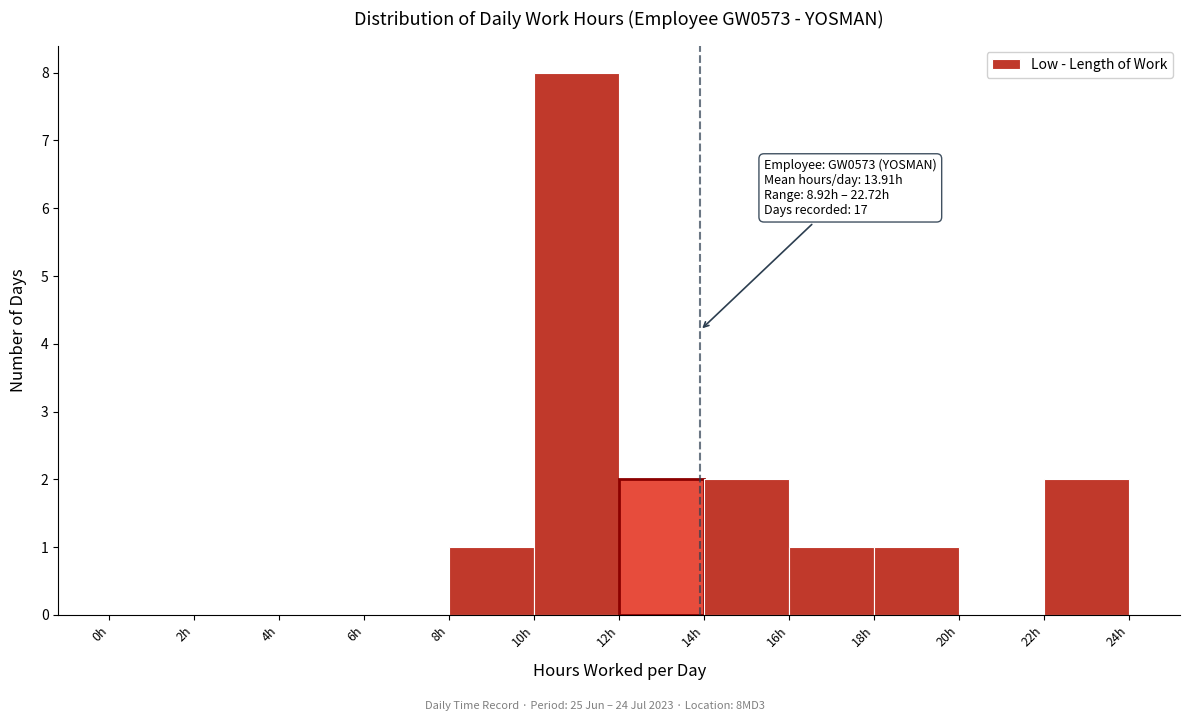

Over which range of the x-axis is the bar tallest?

10 to 12